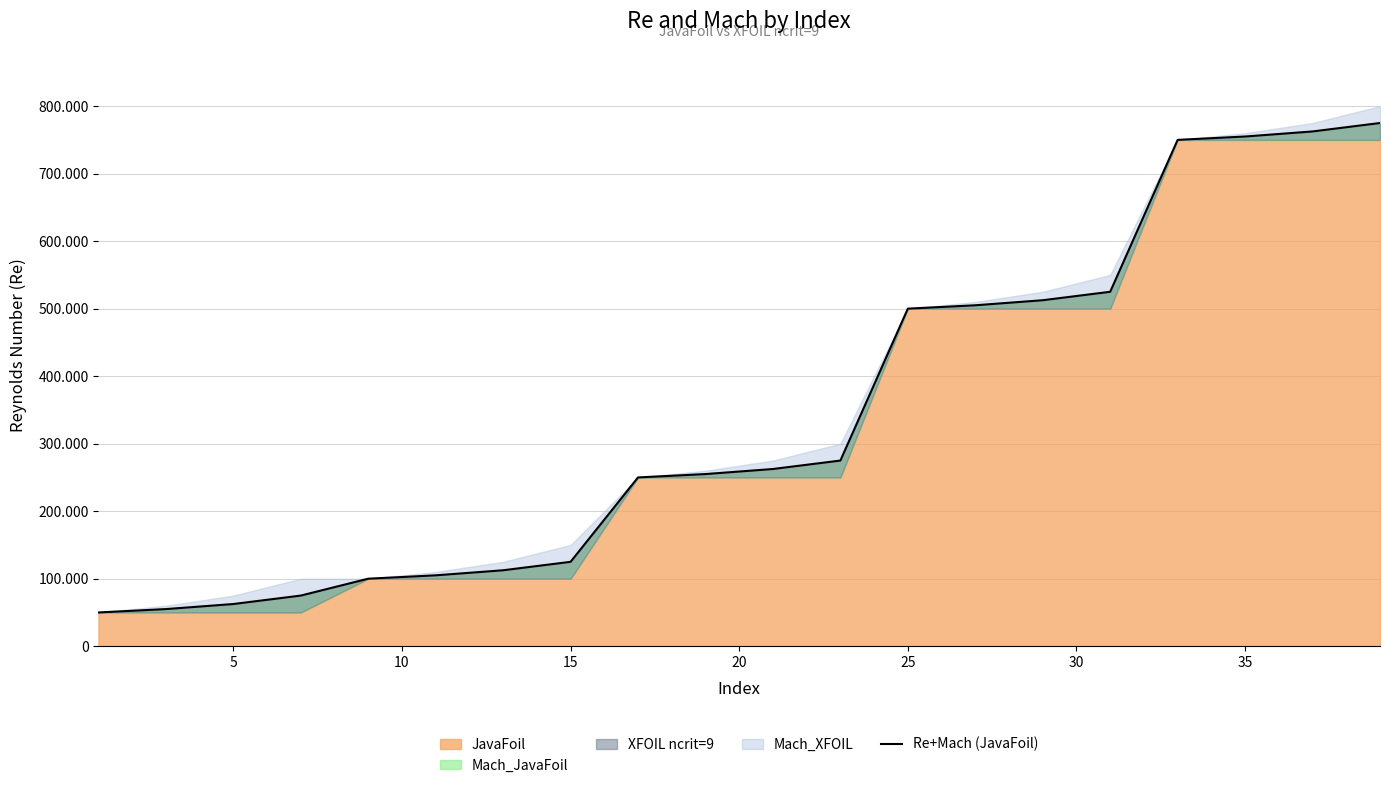

Does the chart have visible grid lines?

Yes